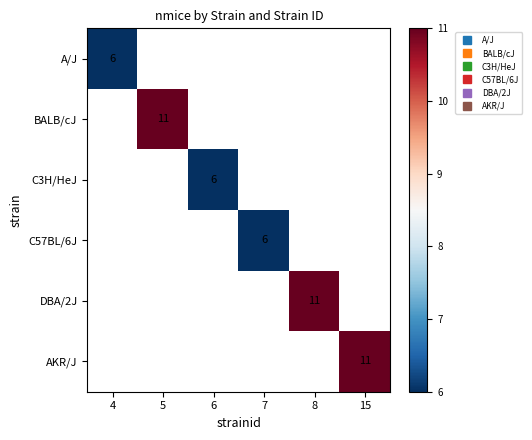

How many positive values does the C57BL/6J series have?

1